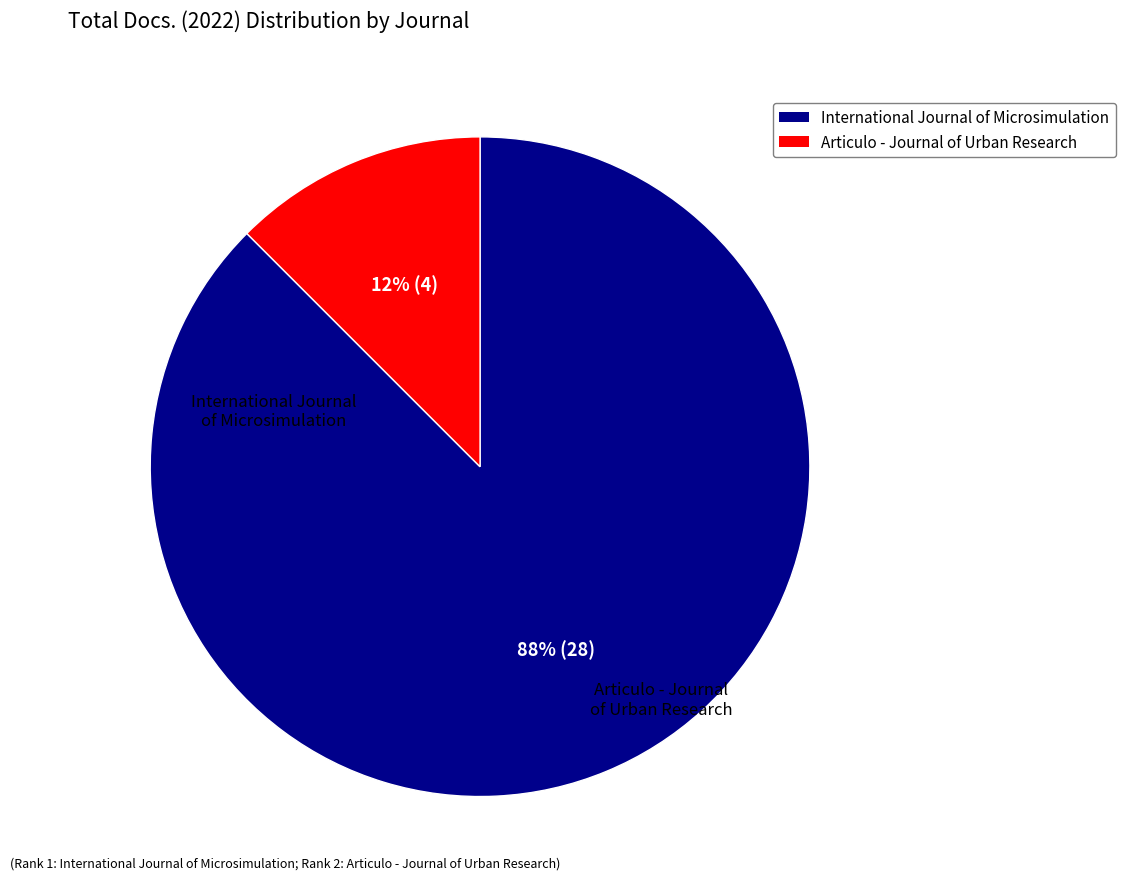

Rank the categories by value from highest to lowest.

International Journal of Microsimulation, Articulo - Journal of Urban Research